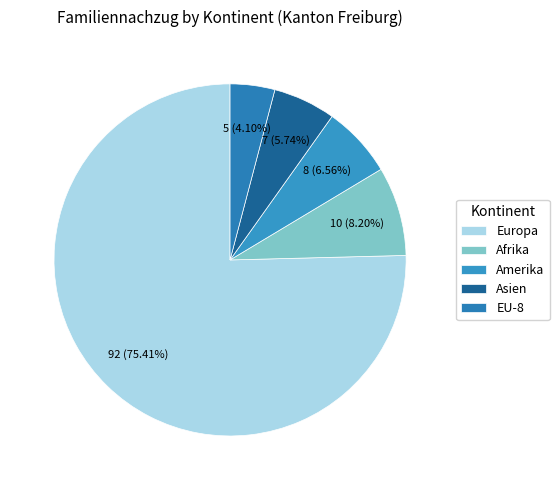

What is the change in value from Asien to EU-8?

-2